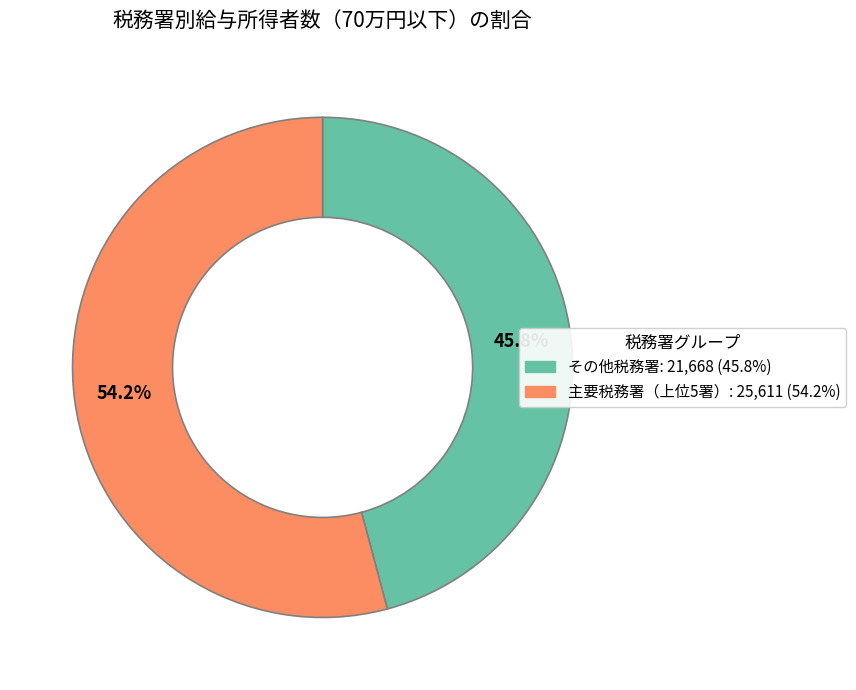

Does any single category account for the majority?

Yes